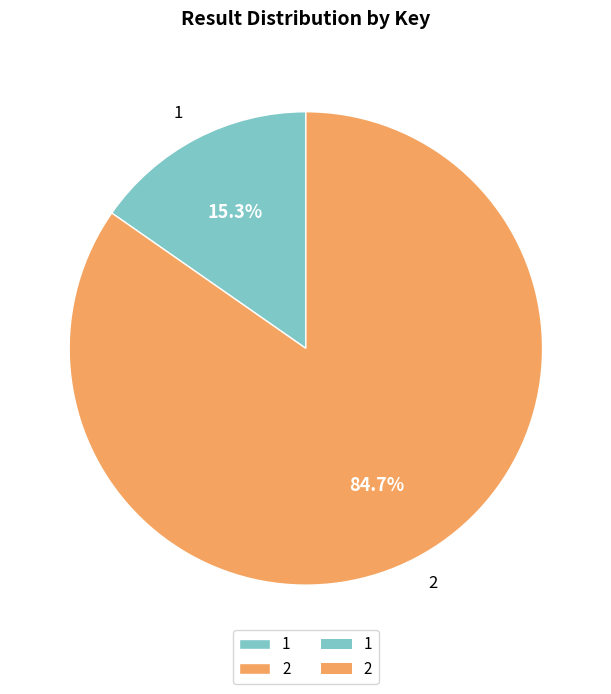

Count the number of slices in the pie.

2